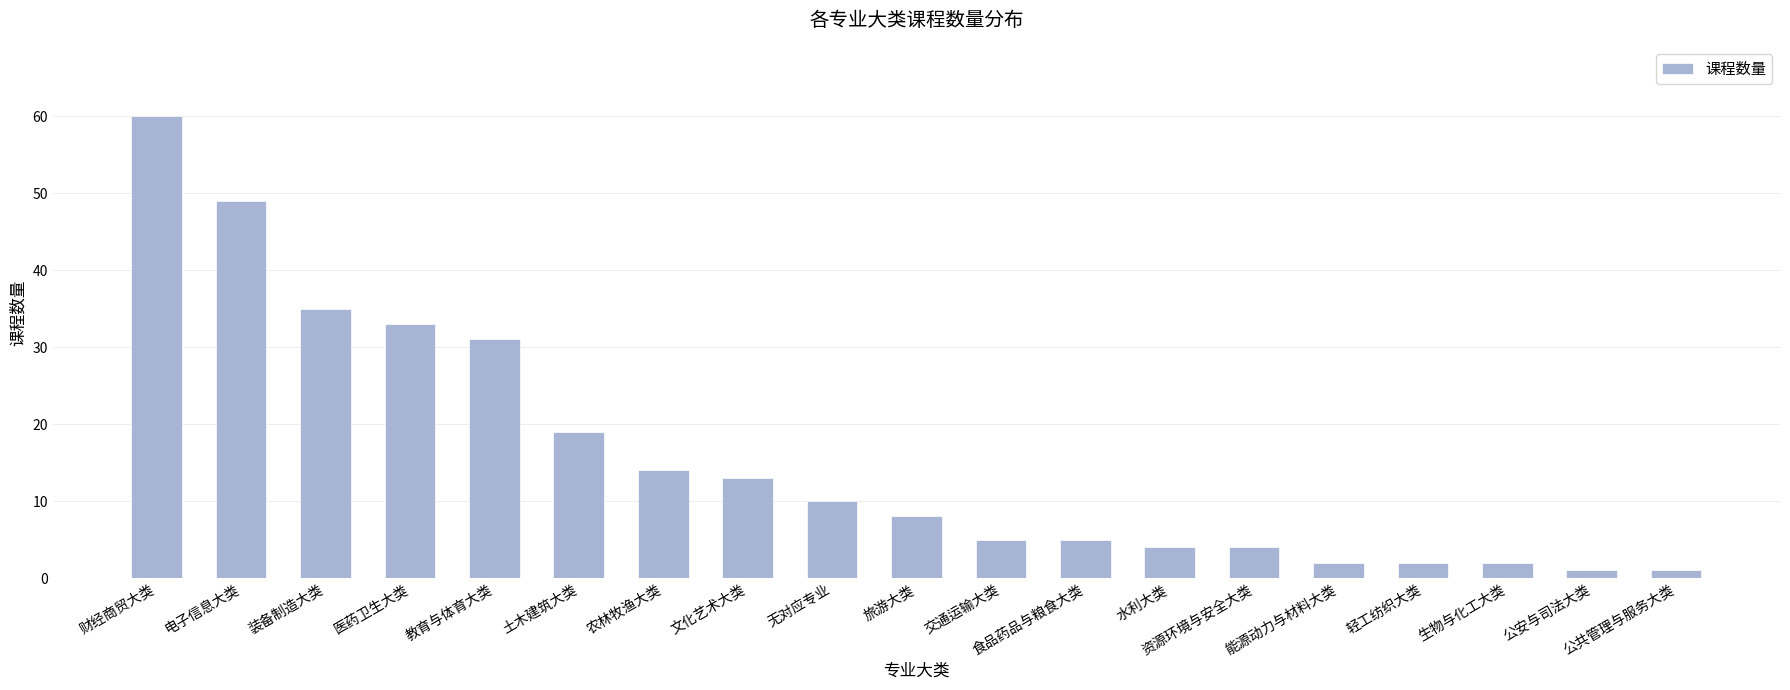

At which label is the value closest to 30?

教育与体育大类